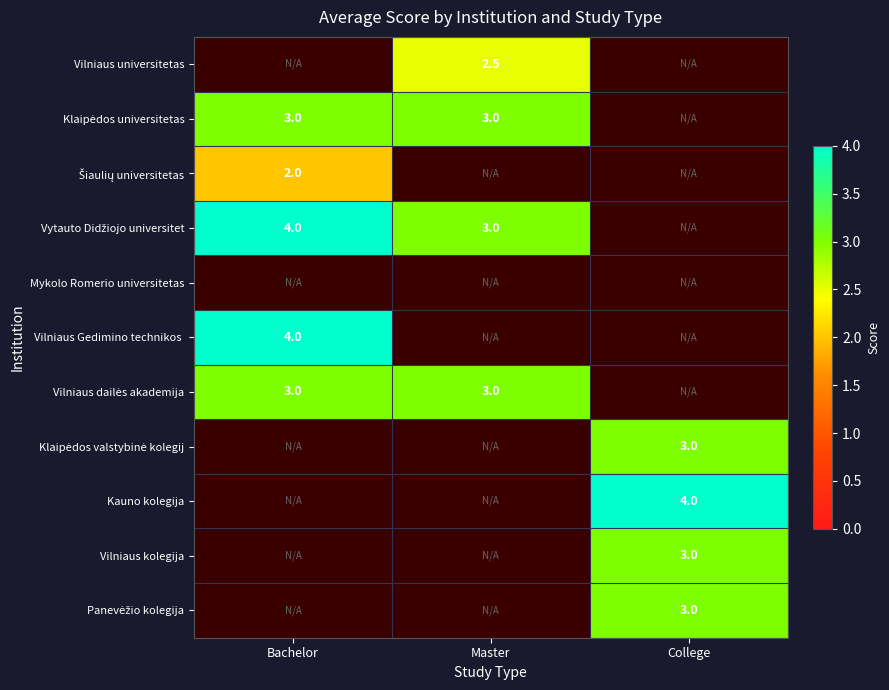

True or false: Vilniaus kolegija has a value of 4.9 at College.

False